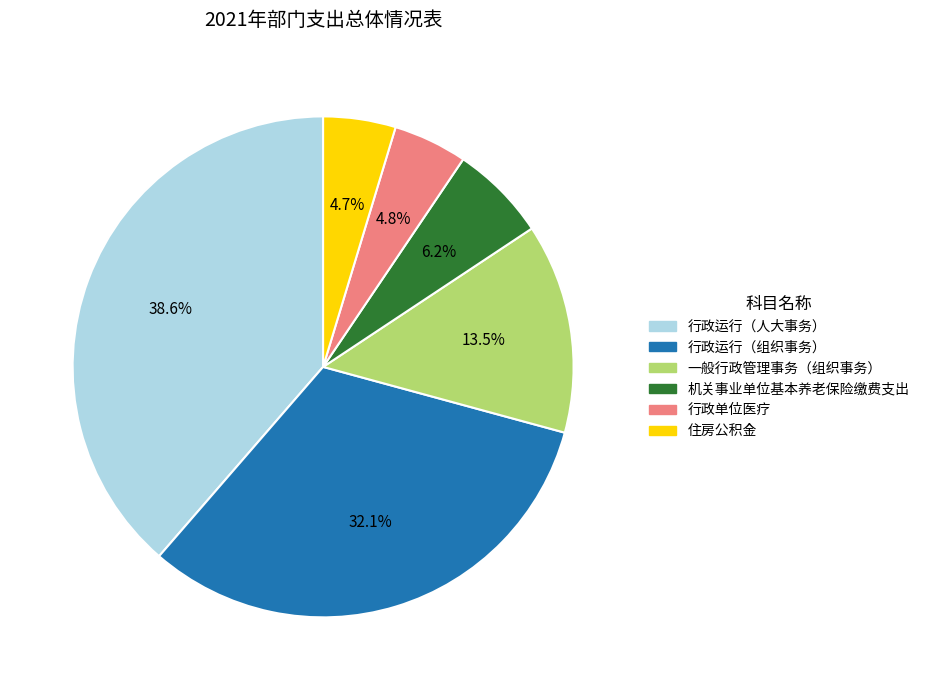

Which slice is the largest?

行政运行（人大事务）